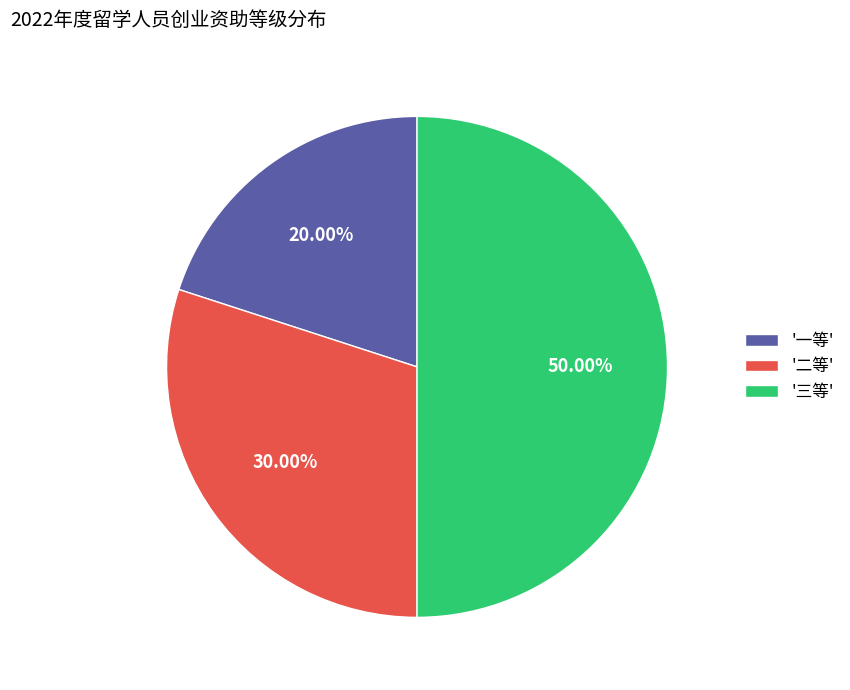

Is '二等' the majority of the pie?

No